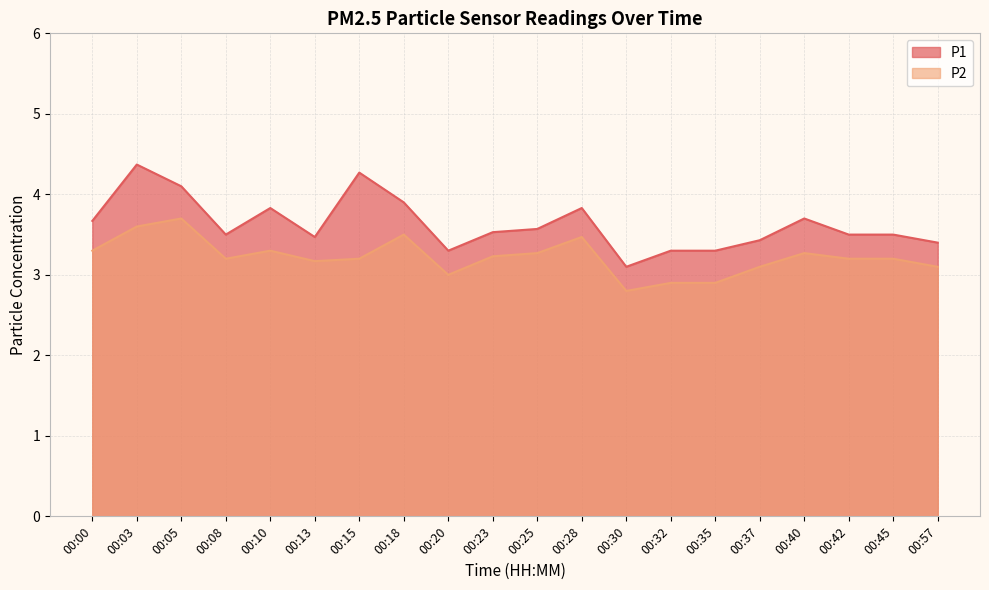

How many lines are shown in the chart?

2